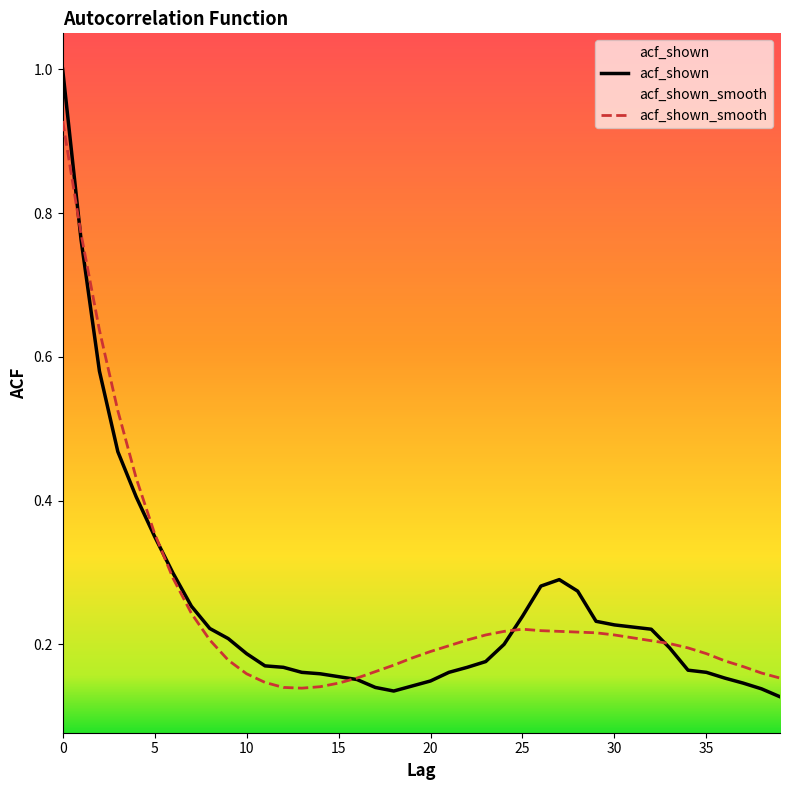

What is the value of the acf_shown_smooth point at the 1st from the left?

0.9